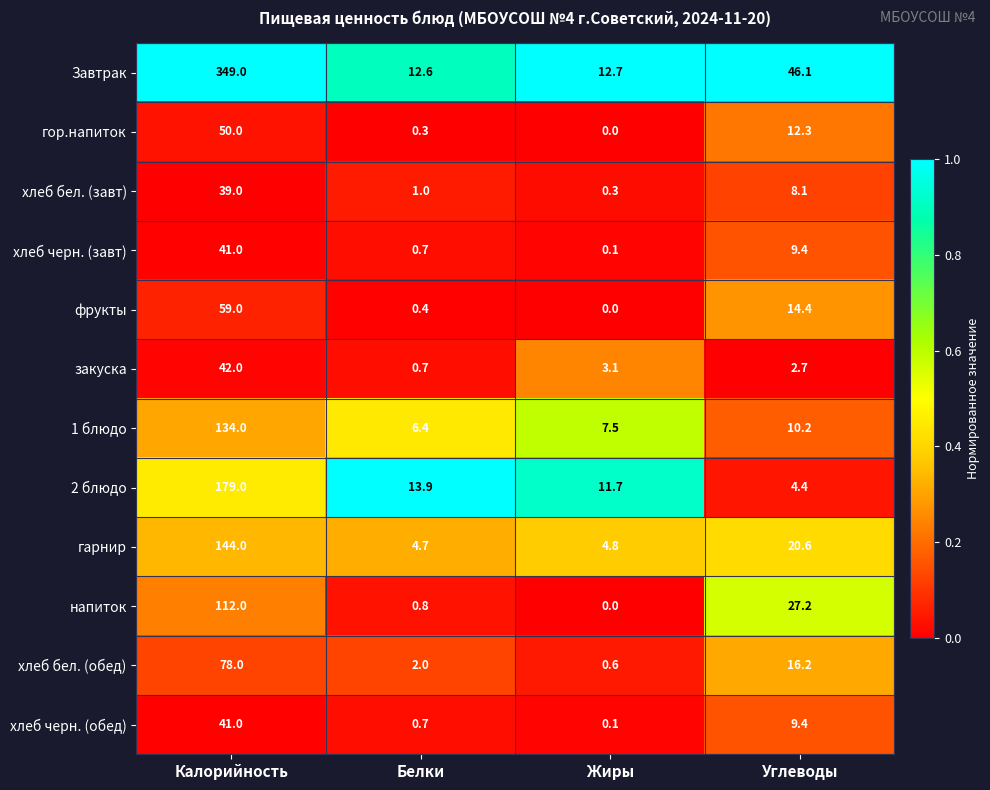

What is the difference between the highest and lowest values at Калорийность?

310.0